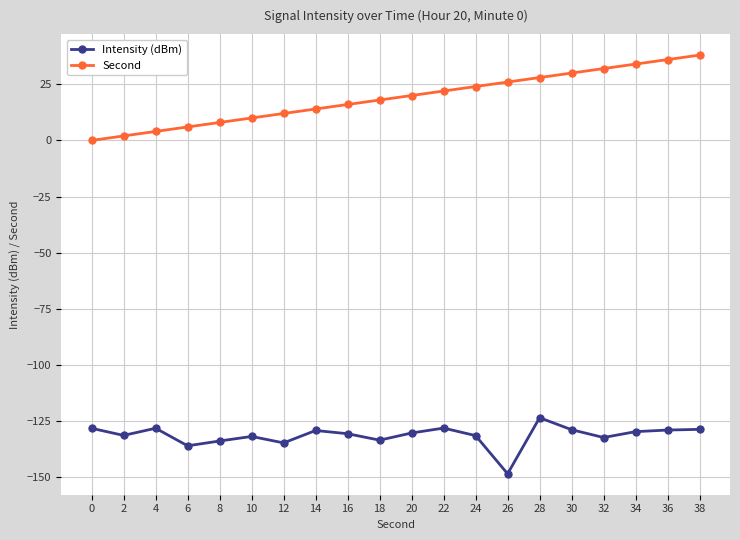

What is the difference between the highest and lowest values at 0?

128.2